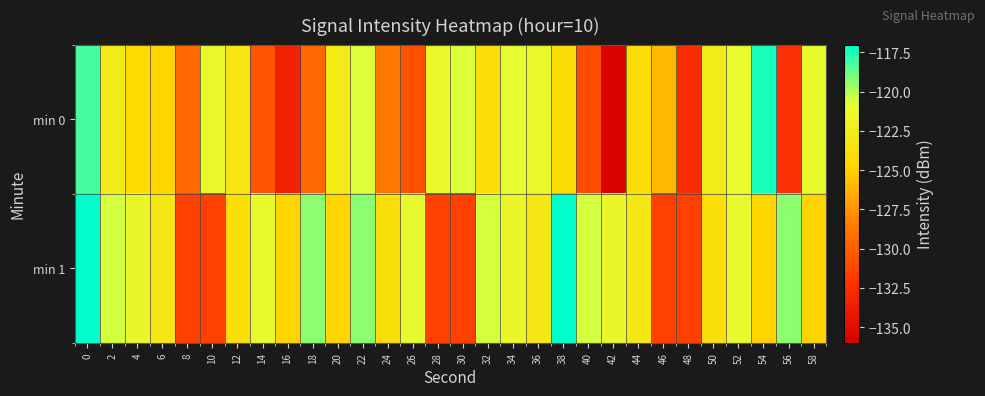

Reading left to right, extract all data points from this chart.

min 0: 0=-118.1	2=-122.8	4=-124.5	6=-124.8	8=-129.5	10=-121.4	12=-123.3	14=-130.5	16=-133.5	18=-129.6	20=-122.9	22=-120.7	24=-128.8	26=-130.6	28=-121.5	30=-120.7	32=-124.0	34=-121.1	36=-121.6	38=-124.1	40=-130.8	42=-135.8	44=-124.2	46=-126.0	48=-132.7	50=-122.7	52=-121.2	54=-117.4	56=-132.4	58=-121.3
min 1: 0=-117.0	2=-120.5	4=-121.7	6=-123.1	8=-131.5	10=-131.4	12=-123.9	14=-121.3	16=-124.7	18=-119.3	20=-124.7	22=-119.3	24=-123.9	26=-121.3	28=-131.5	30=-131.4	32=-120.5	34=-121.7	36=-123.1	38=-117.0	40=-120.5	42=-121.7	44=-123.1	46=-131.5	48=-131.4	50=-123.9	52=-121.3	54=-124.7	56=-119.3	58=-124.7